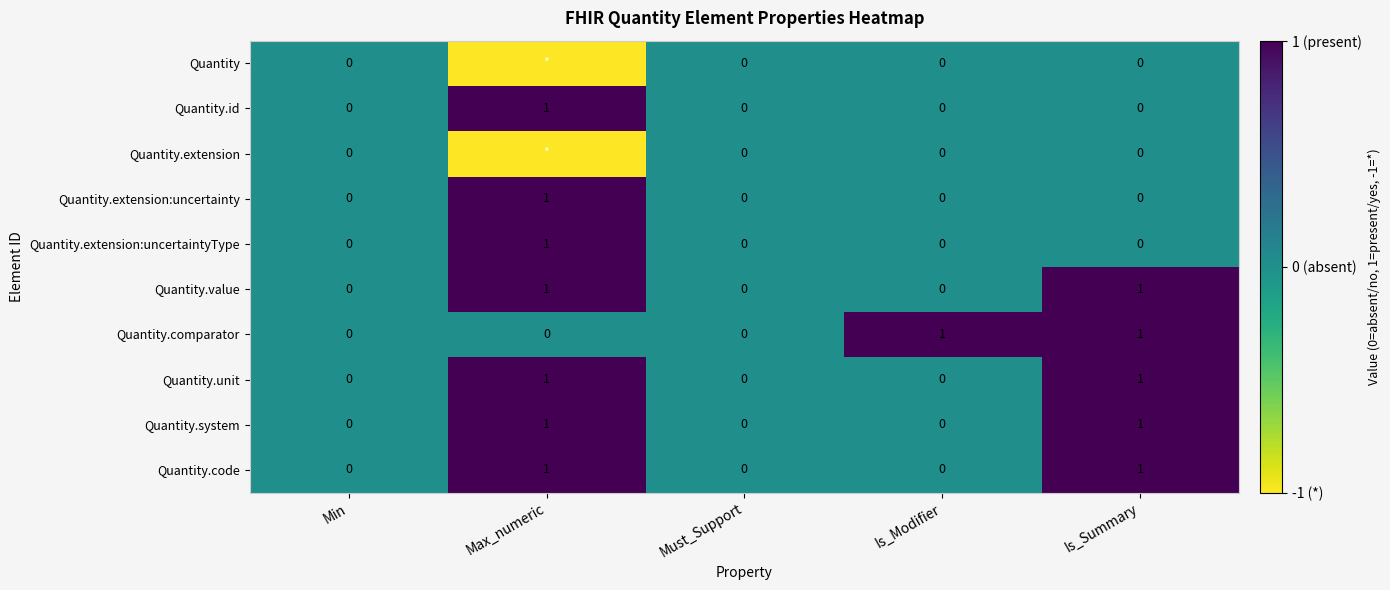

Which category has the highest value across all series?

Max_numeric